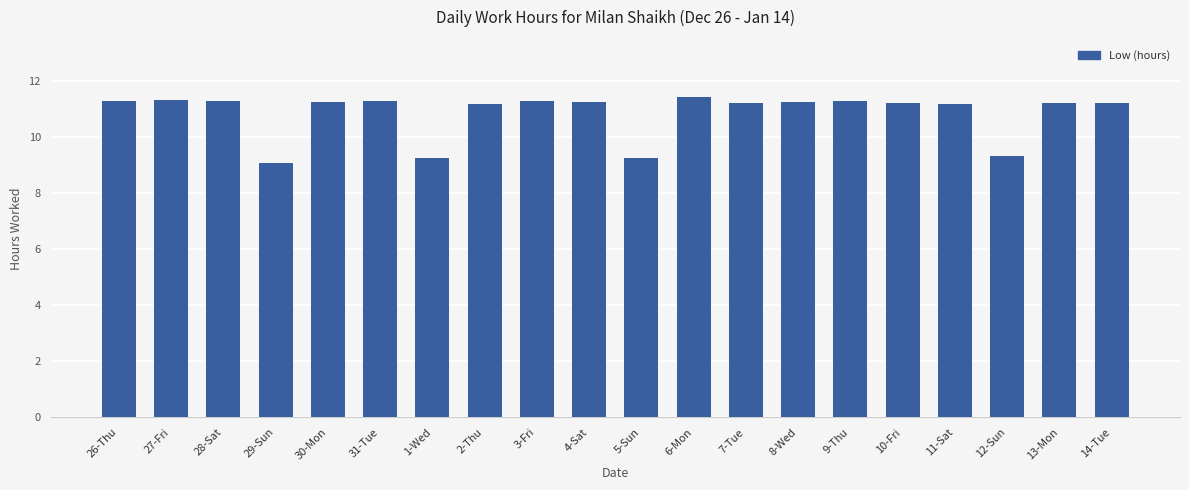

What is the sum of all values?

217.0